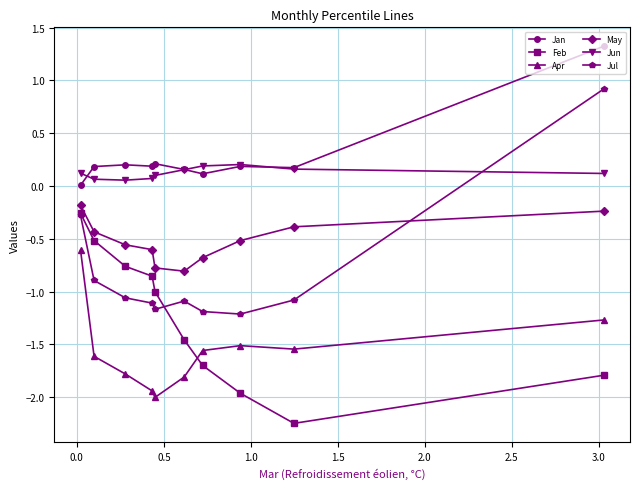

At how many categories does at least one series exceed 0?

10